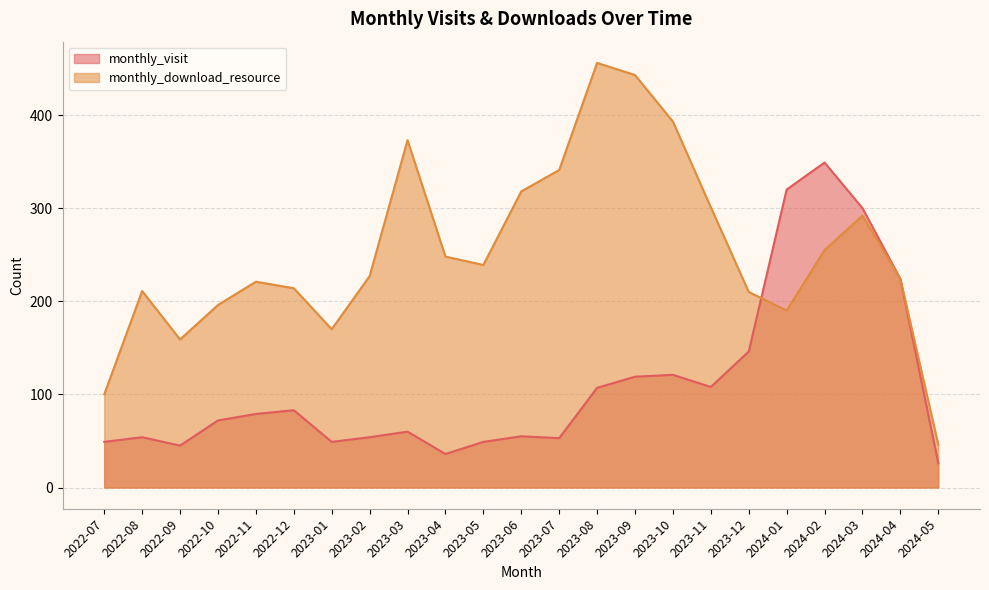

What position from the right is 2023-03?

15